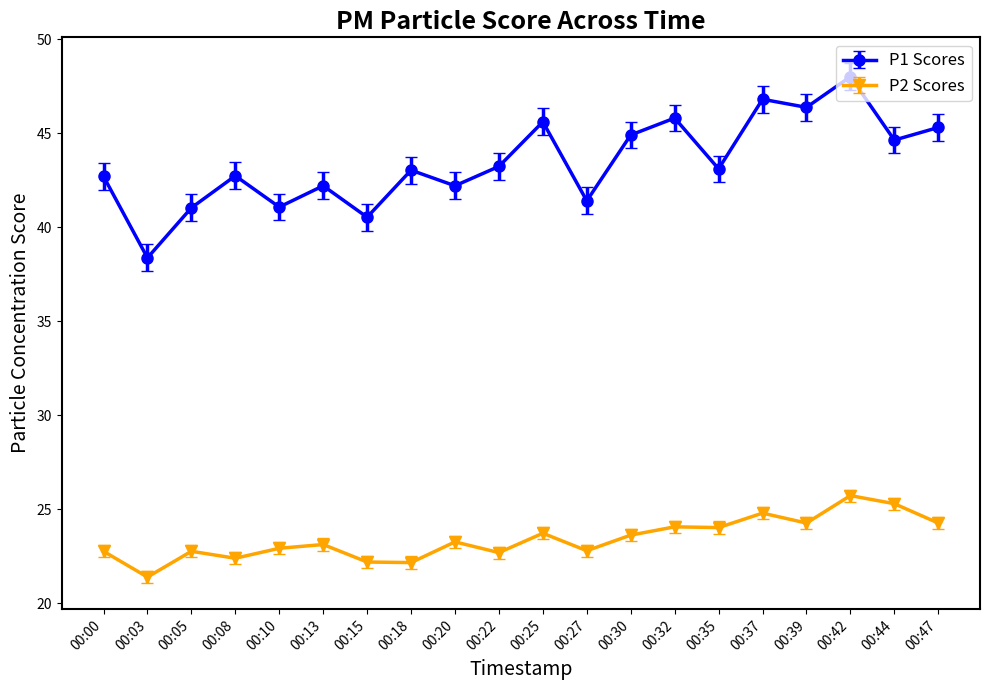

True or false: P1 Scores has a value of 43.2 at 00:22.

True